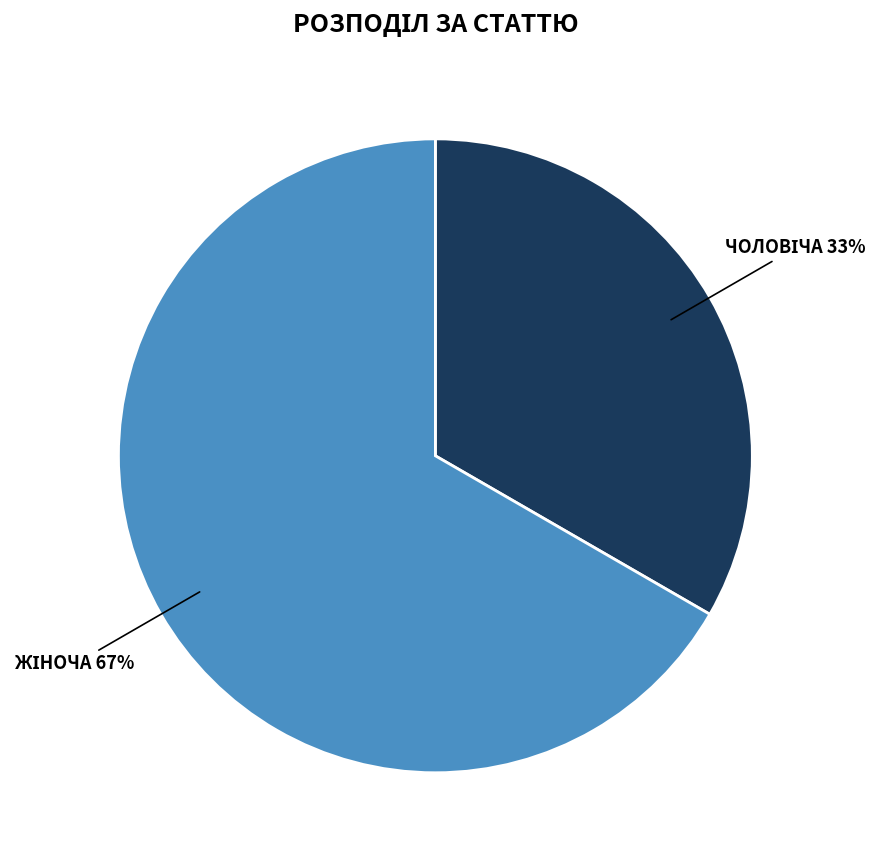

How many segments does this pie chart have?

2